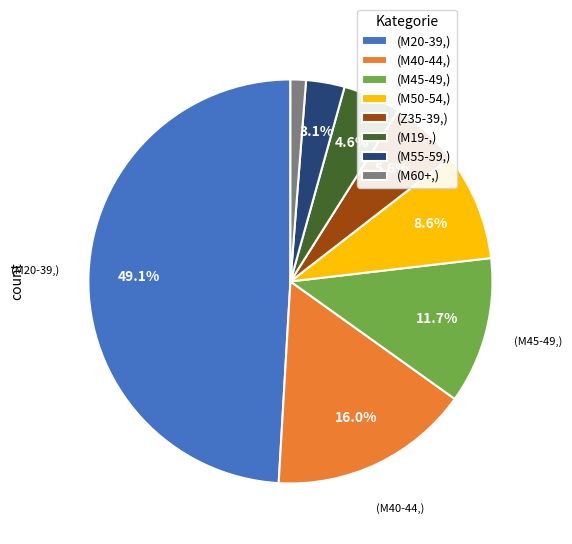

Which has a higher value, (M60+,) or (Z35-39,)?

(Z35-39,)